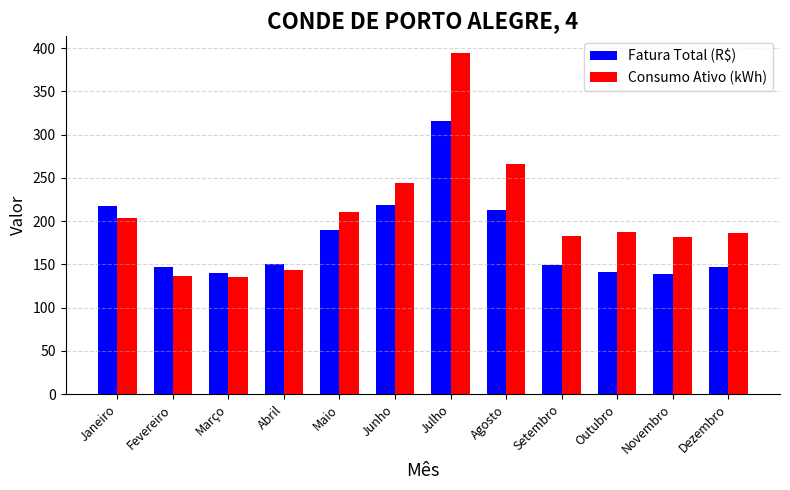

What is the sum of the Fatura Total (R$) values at Novembro and Janeiro?

356.3